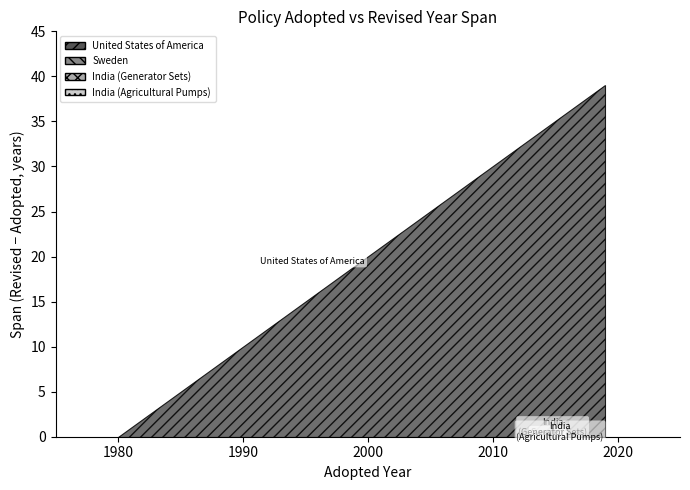

Reading left to right, transcribe all the data shown in this chart.

United States of America: Adopted=1980	Revised=2019
Sweden: Adopted=2014	Revised=2014
India (Agricultural Pumps): Adopted=2015	Revised=2015
India (Generator Sets): Adopted=2014	Revised=2016